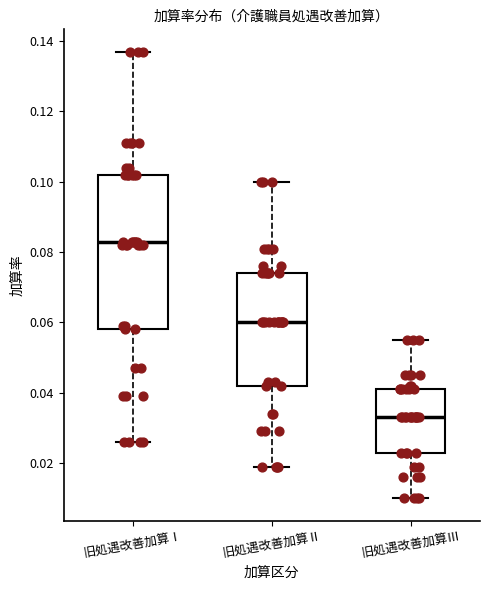

Which box has the lowest median line?

旧処遇改善加算Ⅲ